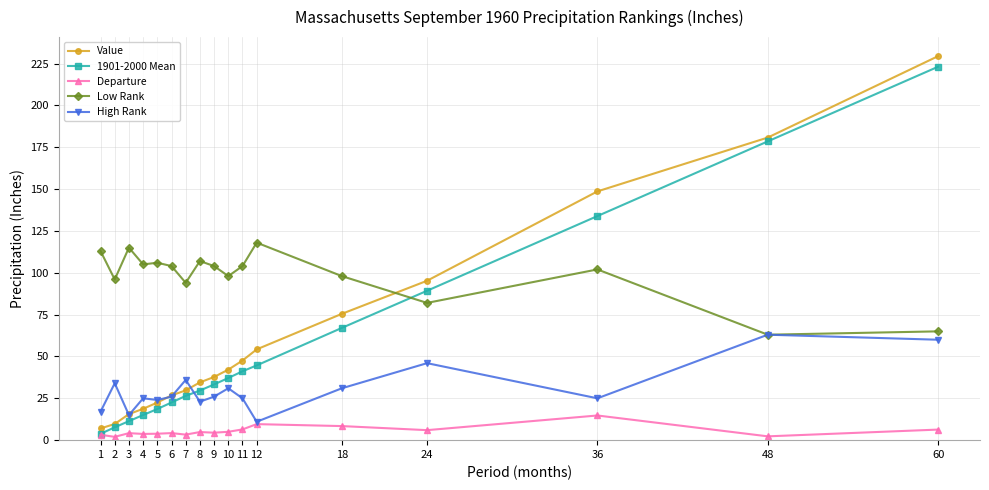

True or false: Low Rank has a value of 94.0 at 7.

True